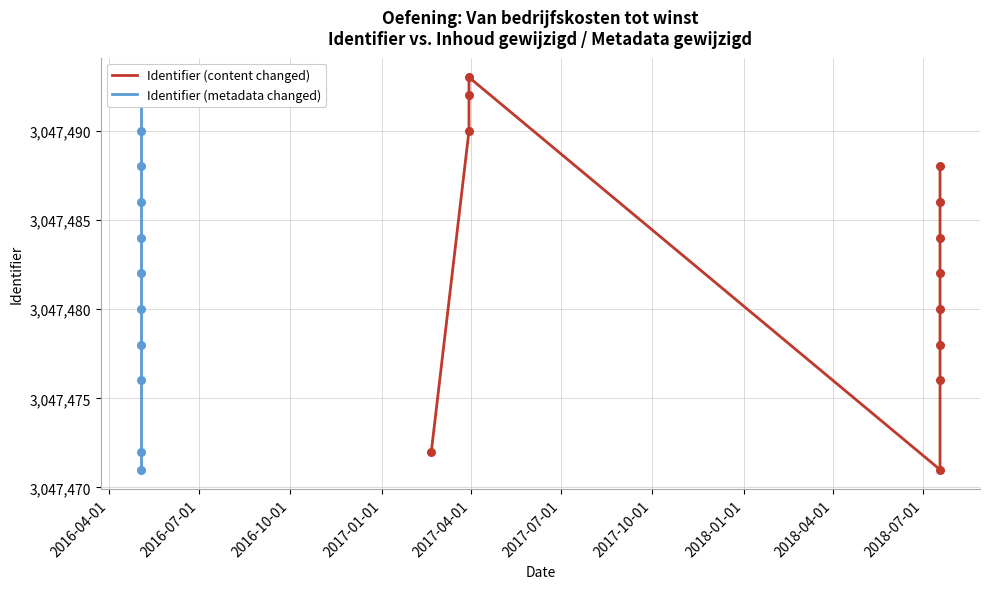

Which series has the largest Y range (max minus min)?

Identifier (content changed)